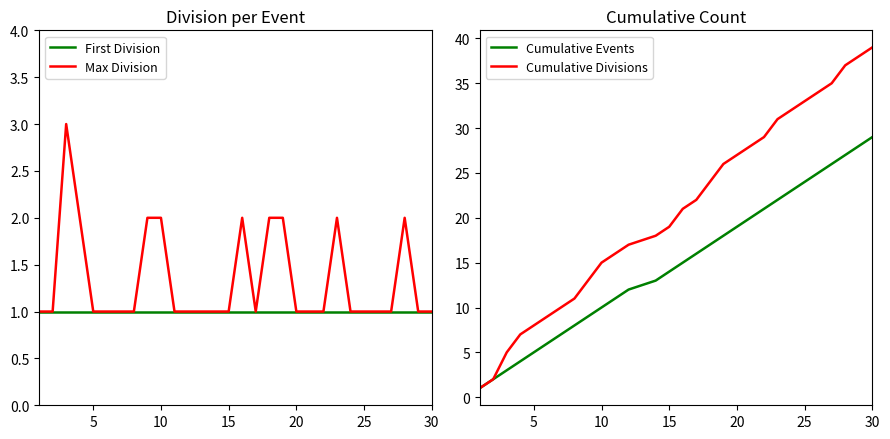

How many lines are shown in the chart?

4